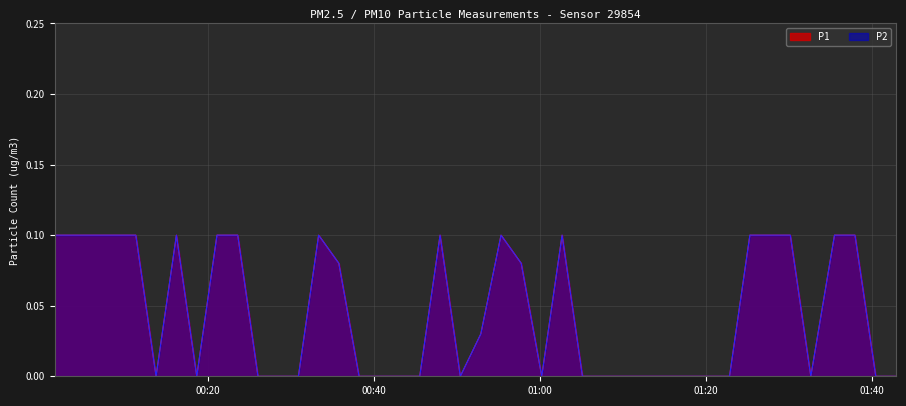

How many lines are shown in the chart?

2